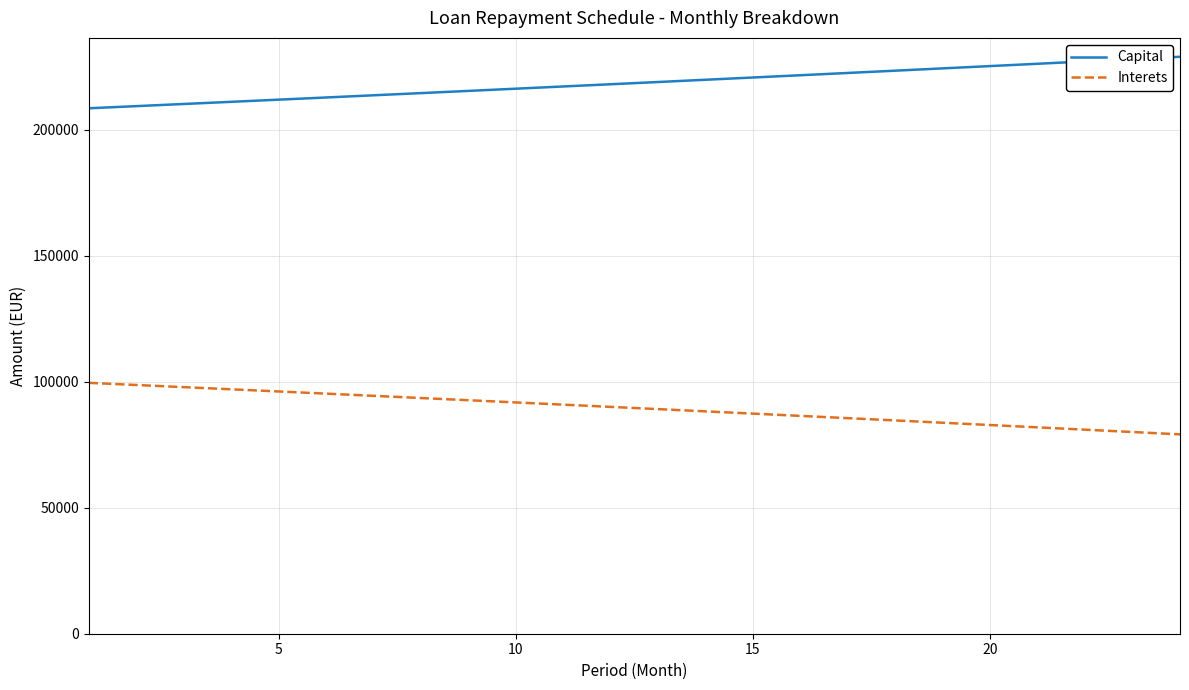

Does the chart have visible grid lines?

Yes